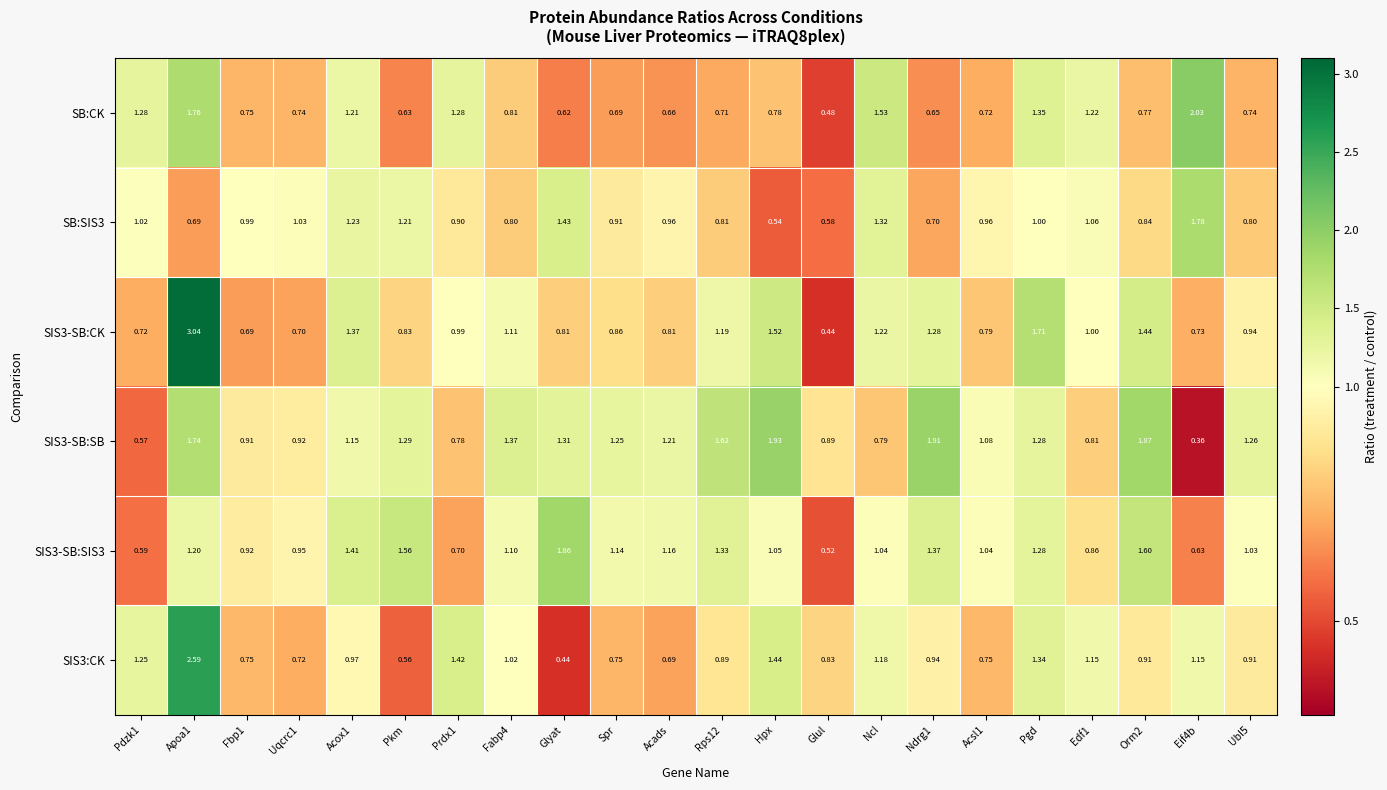

Is the value of SIS3-SB:SB at Ubl5 greater than the value of SB:CK at Glul?

Yes